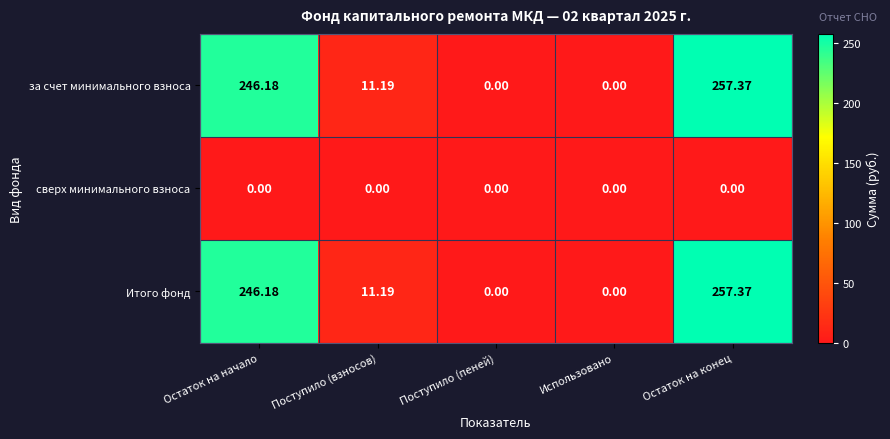

At which category is the sum across all series the highest?

Остаток на конец